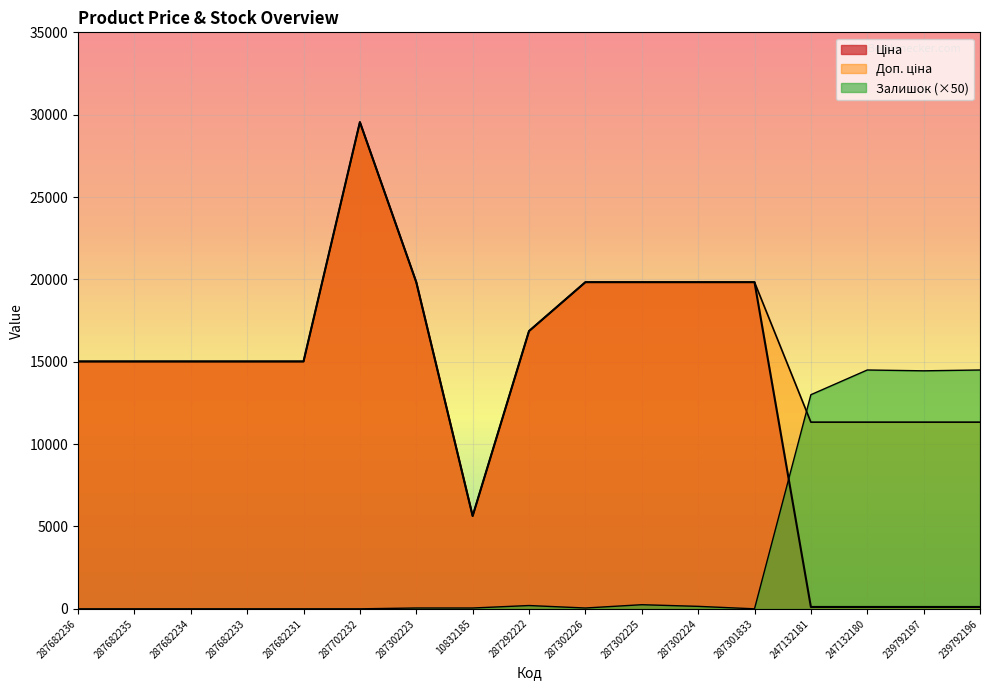

Which series changed the most between 287292222 and 239792196?

Ціна